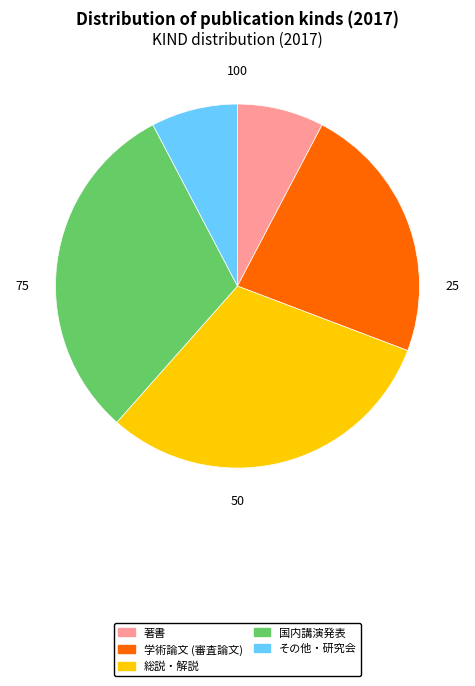

Does 総説・解説 represent more than half of the total?

No